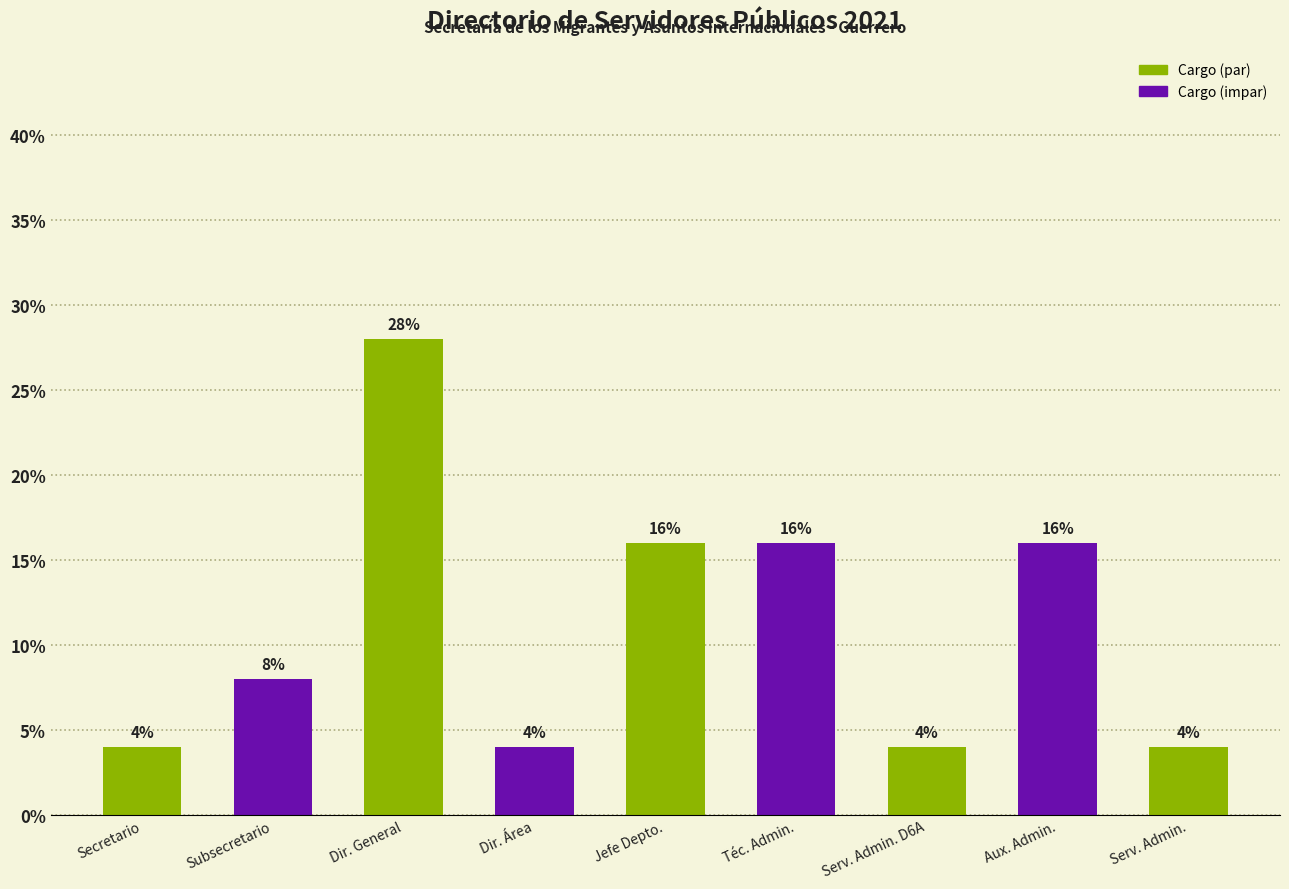

What is the difference between the second highest and second lowest values?

12.0